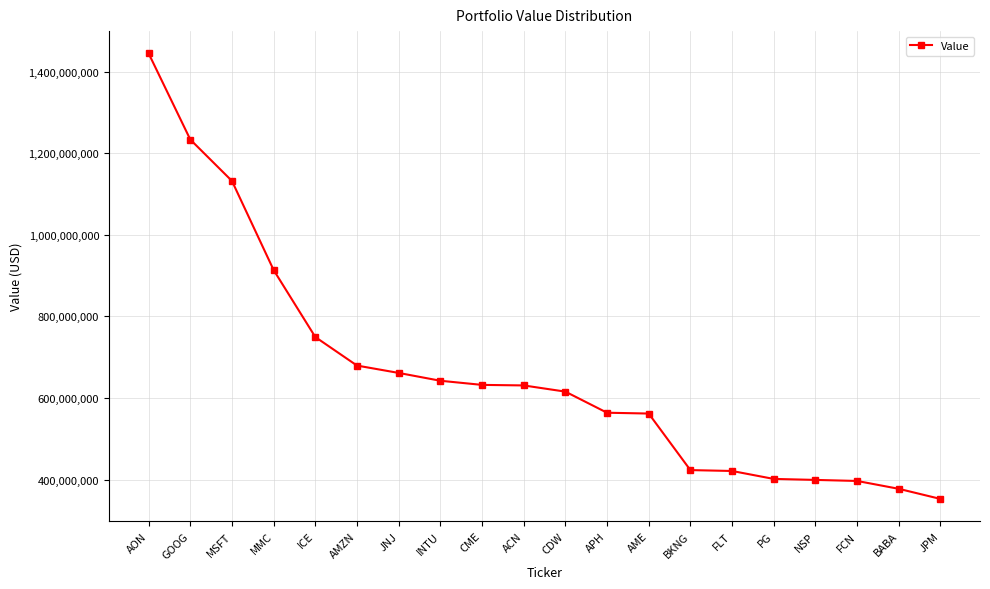

What is the ratio of the value at AMZN to the value at JNJ?

1.0